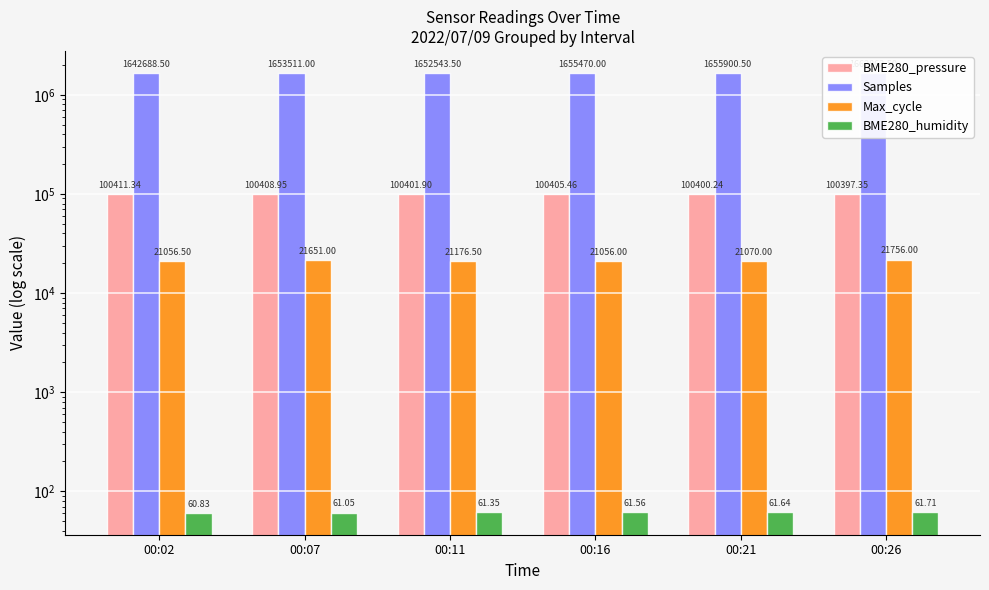

Reading right to left, extract all data points from this chart.

BME280_pressure: 00:26=100397.3	00:21=100400.2	00:16=100405.5	00:11=100401.9	00:07=100408.9	00:02=100411.3
Samples: 00:26=1662862.5	00:21=1655900.5	00:16=1655470.0	00:11=1652543.5	00:07=1653511.0	00:02=1642688.5
Max_cycle: 00:26=21756.0	00:21=21070.0	00:16=21056.0	00:11=21176.5	00:07=21651.0	00:02=21056.5
BME280_humidity: 00:26=61.7	00:21=61.6	00:16=61.6	00:11=61.3	00:07=61.0	00:02=60.8